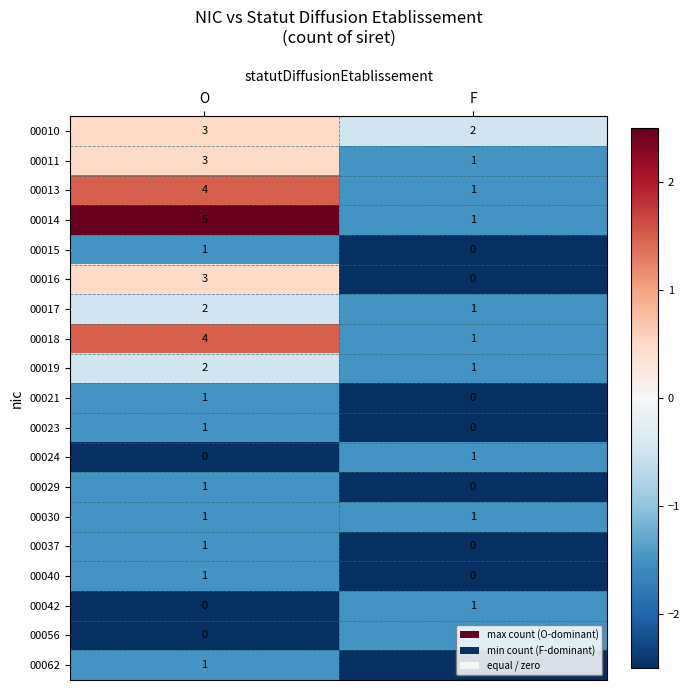

The value of 00040 at F is -1. True or false?

False